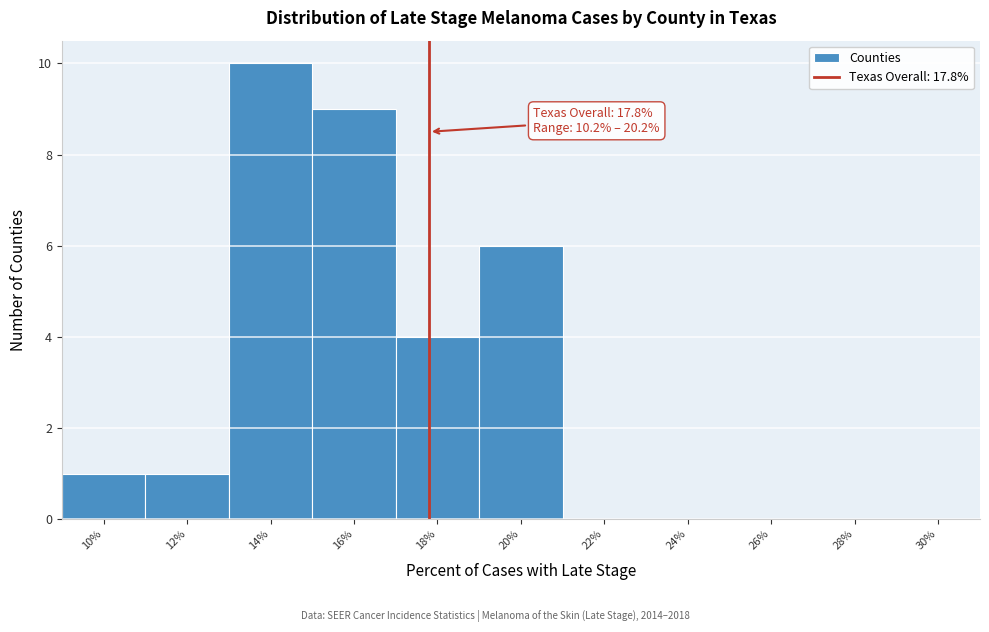

Which range on the x-axis has the tallest bar?

13 to 15